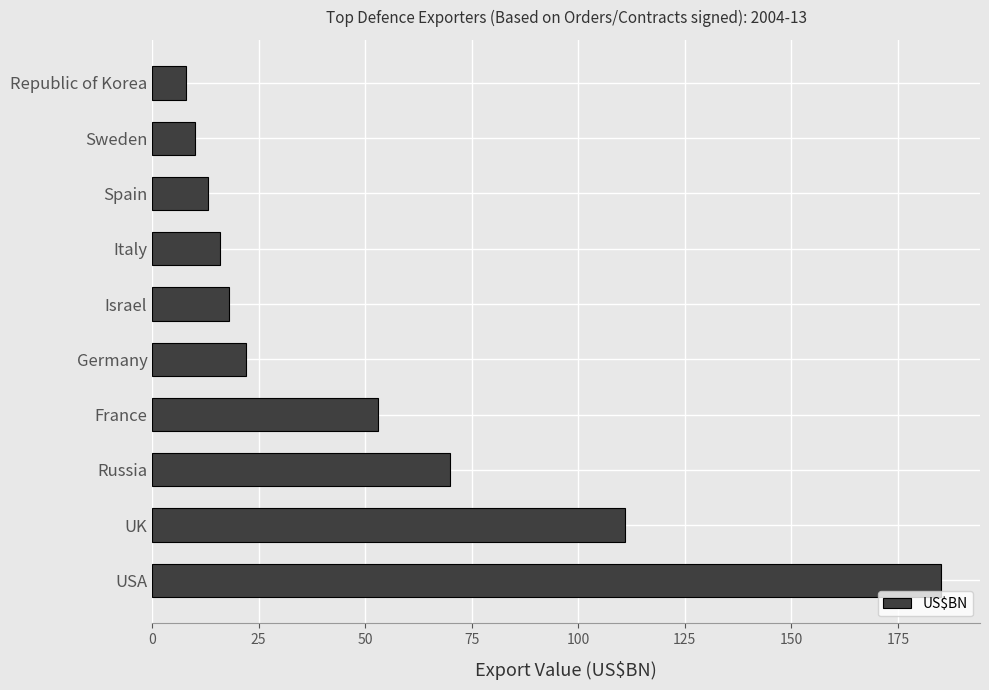

Count the number of data series in this chart.

1